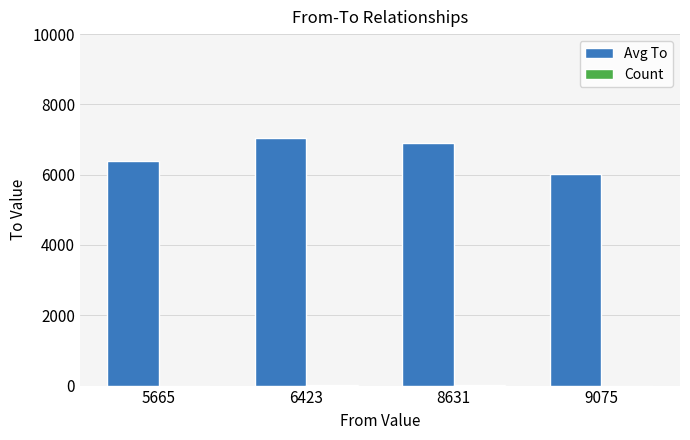

Are the bars grouped side by side (vs. stacked)?

Yes